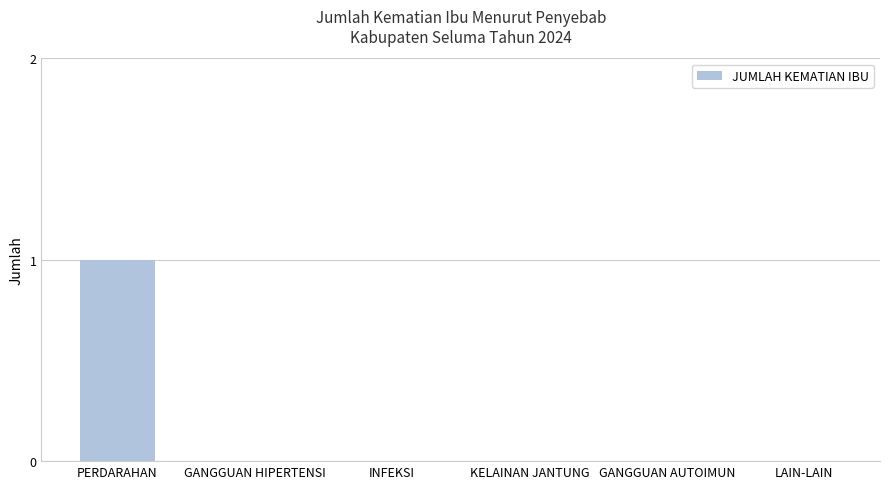

What is the greatest value displayed?

1